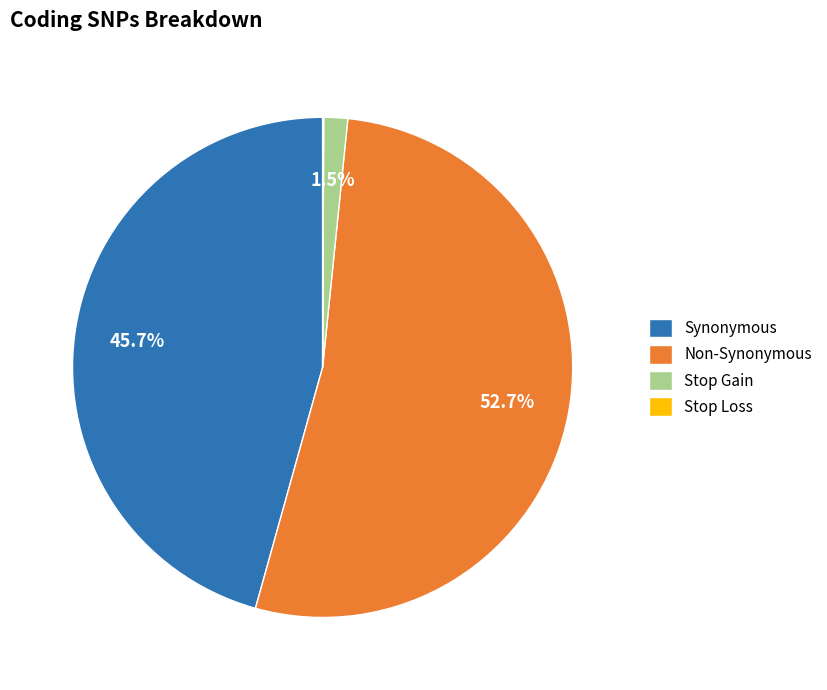

Which slice represents more than half of the pie?

Non-Synonymous